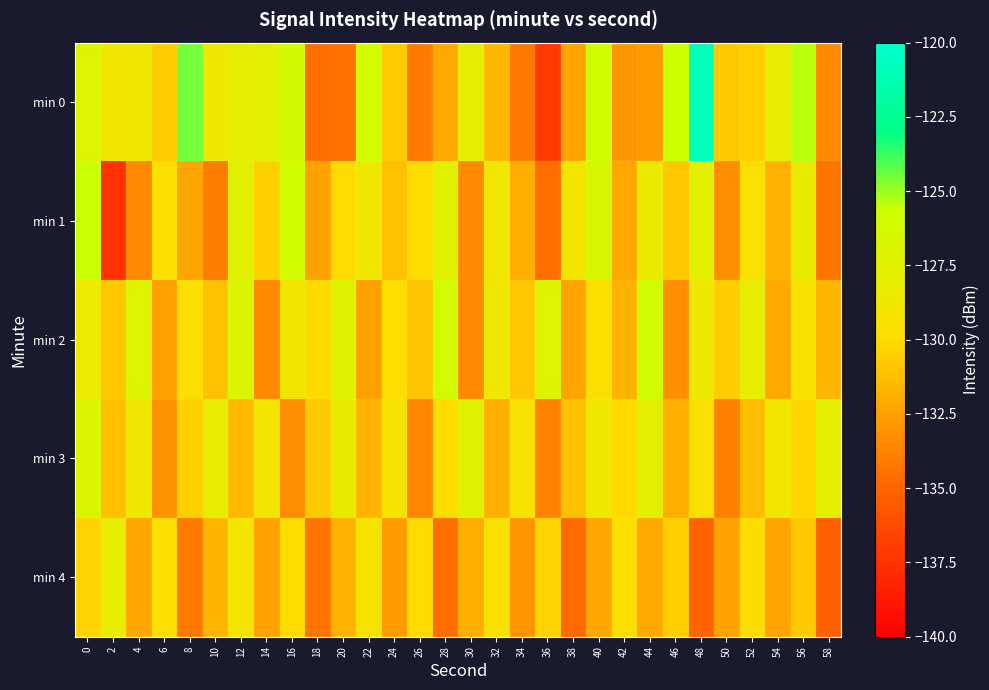

Reading left to right, extract all data points from this chart.

min 0: 0=-127.1	2=-128.8	4=-128.7	6=-130.7	8=-124.5	10=-128.7	12=-128.0	14=-127.7	16=-126.3	18=-134.6	20=-134.5	22=-126.2	24=-130.7	26=-134.1	28=-132.2	30=-127.8	32=-131.5	34=-134.2	36=-137.1	38=-132.4	40=-125.8	42=-132.8	44=-132.7	46=-125.7	48=-120.8	50=-130.8	52=-130.6	54=-128.2	56=-125.3	58=-133.5
min 1: 0=-125.6	2=-137.4	4=-133.5	6=-129.7	8=-132.3	10=-133.9	12=-127.5	14=-130.5	16=-126.0	18=-132.4	20=-130.1	22=-128.7	24=-131.2	26=-129.9	28=-127.3	30=-133.5	32=-128.8	34=-132.0	36=-134.6	38=-129.0	40=-126.5	42=-132.1	44=-128.4	46=-130.9	48=-127.7	50=-133.2	52=-129.5	54=-131.8	56=-128.1	58=-134.3
min 2: 0=-128.3	2=-130.9	4=-127.2	6=-132.5	8=-129.7	10=-131.2	12=-126.8	14=-133.5	16=-128.9	18=-130.1	20=-127.3	22=-132.6	24=-129.8	26=-131.0	28=-126.2	30=-133.5	32=-128.7	34=-130.9	36=-127.1	38=-132.3	40=-129.6	42=-131.8	44=-126.0	46=-133.2	48=-128.5	50=-130.7	52=-127.9	54=-132.1	56=-129.3	58=-131.6
min 3: 0=-126.8	2=-131.2	4=-128.7	6=-133.1	8=-130.6	10=-128.0	12=-131.5	14=-128.9	16=-133.3	18=-130.8	20=-128.2	22=-131.7	24=-129.1	26=-133.6	28=-130.0	30=-127.5	32=-131.9	34=-129.3	36=-133.8	38=-131.2	40=-128.7	42=-130.1	44=-127.6	46=-132.0	48=-129.5	50=-133.9	52=-131.3	54=-128.8	56=-130.2	58=-127.7
min 4: 0=-130.3	2=-127.9	4=-132.2	6=-129.7	8=-134.1	10=-131.6	12=-129.0	14=-132.5	16=-129.9	18=-134.3	20=-131.8	22=-129.2	24=-132.7	26=-130.1	28=-134.6	30=-132.0	32=-129.5	34=-132.9	36=-130.3	38=-134.8	40=-132.2	42=-129.7	44=-132.1	46=-130.6	48=-135.0	50=-132.5	52=-129.9	54=-132.3	56=-130.8	58=-135.2